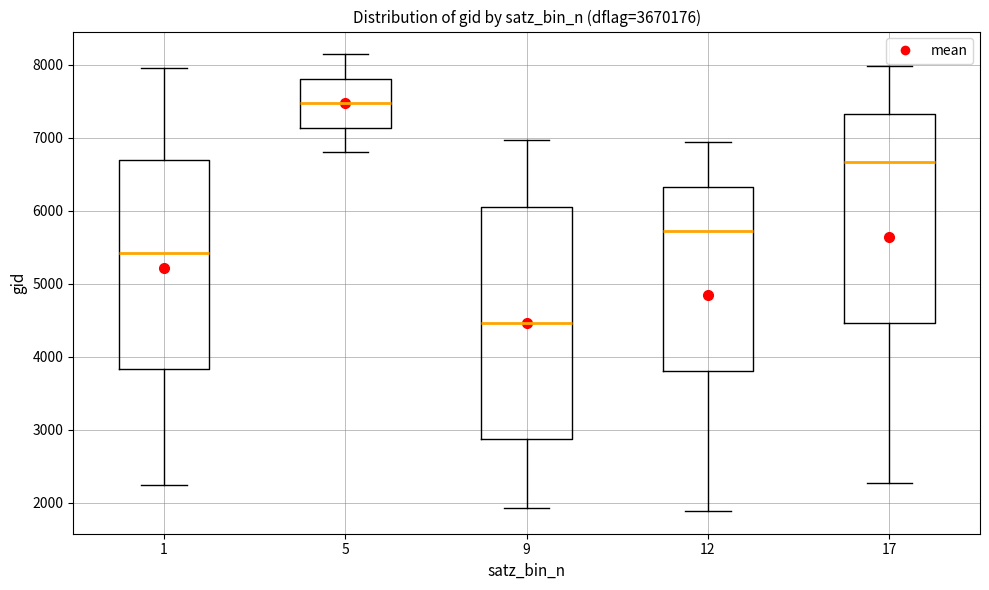

Which box is the tallest, from its lower edge to its upper edge?

9